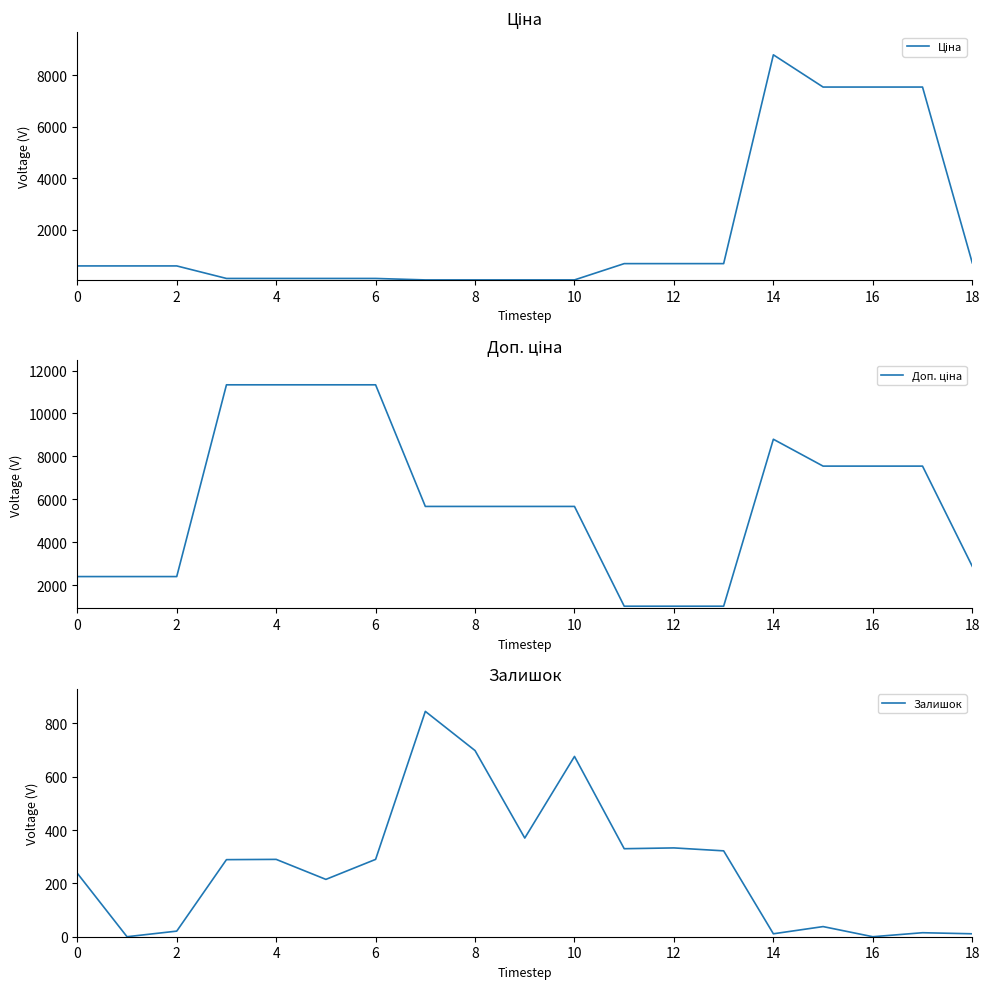

The Залишок series shows 238 at 0. True or false?

True